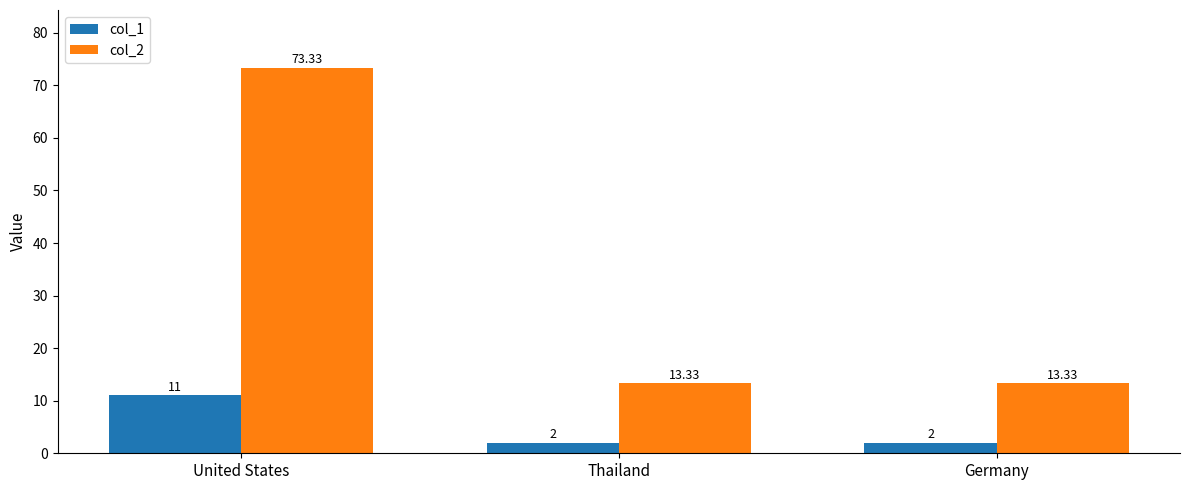

What is the lowest value of the col_2 series?

13.3